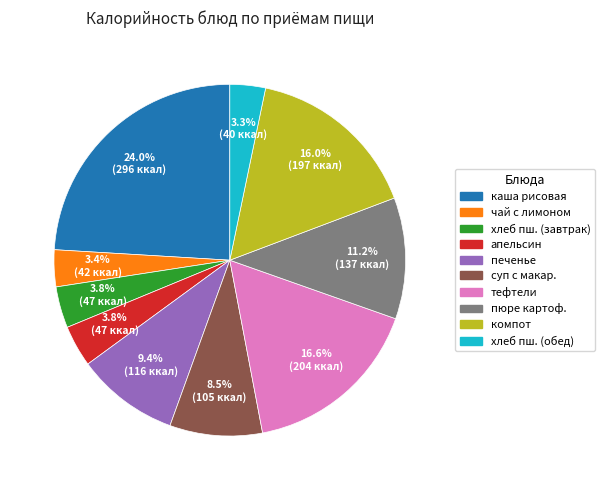

Is there a majority slice in this chart?

No